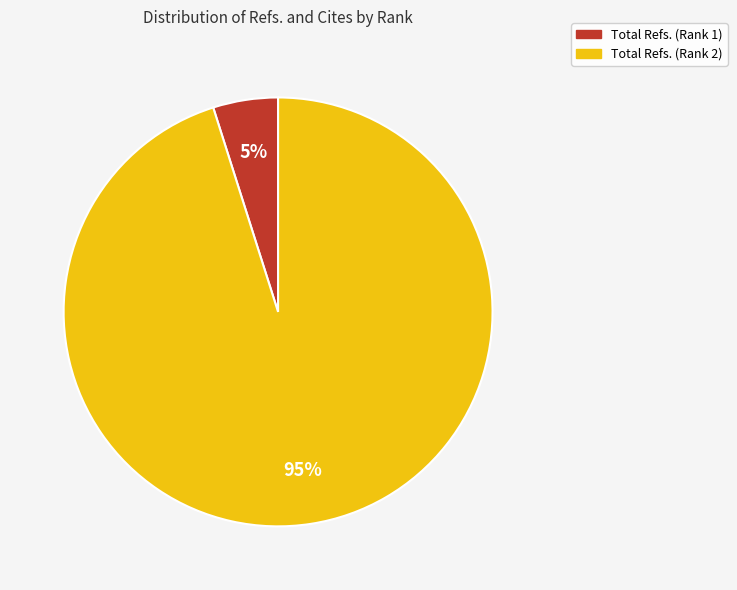

How many slices are in this pie chart?

2